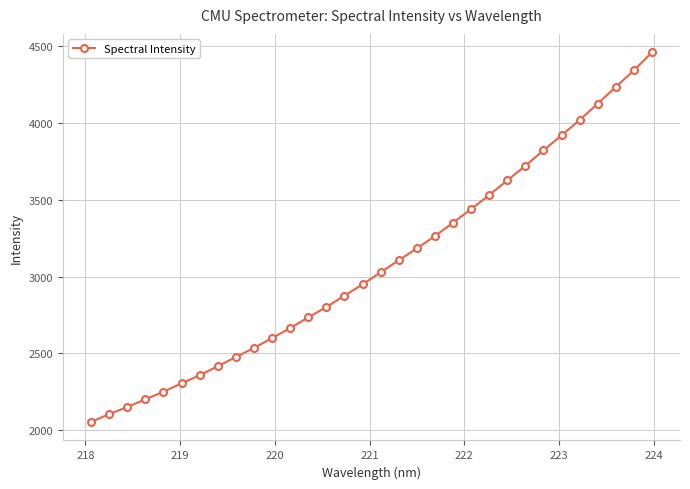

How many distinct data groups are displayed?

1